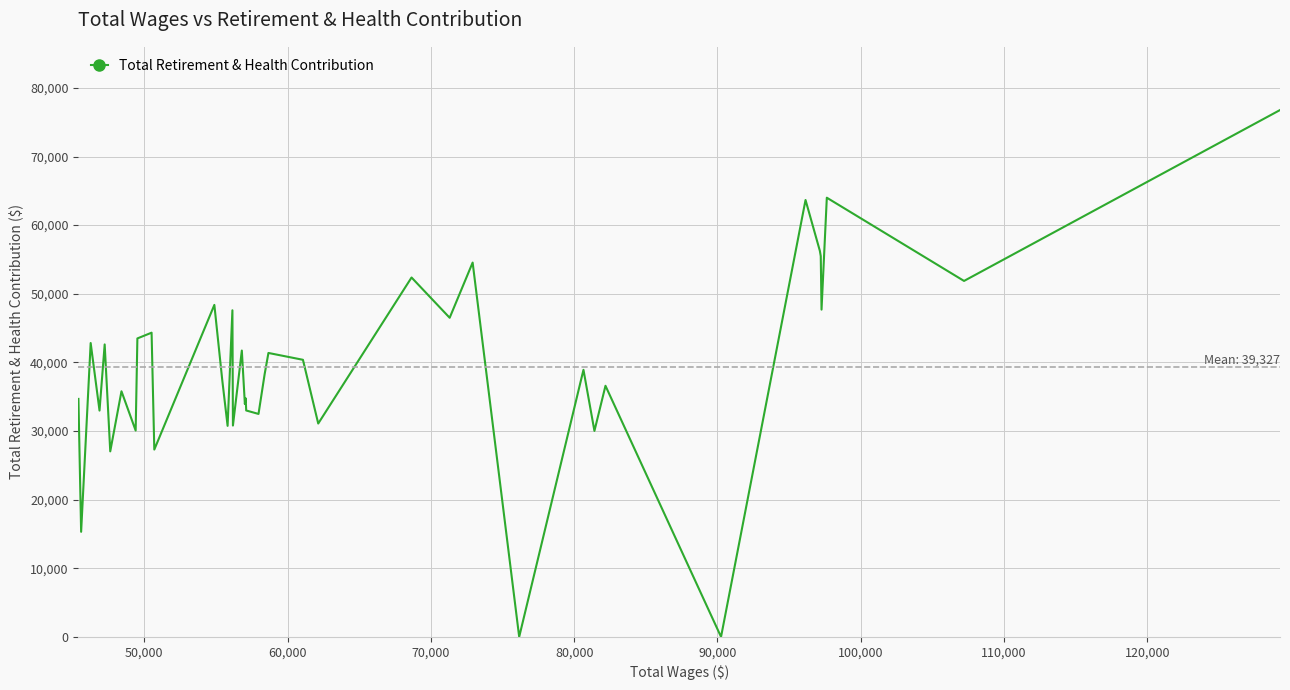

What is the difference between the maximum and minimum values?

76771